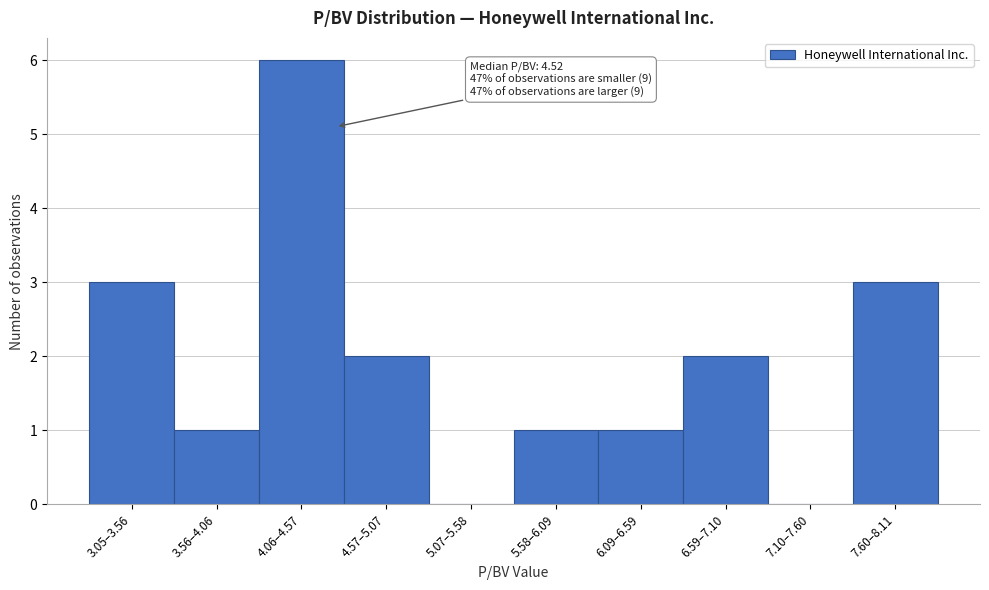

Reading left to right, transcribe all the data shown in this chart.

3.05–3.56=3	3.56–4.06=1	4.06–4.57=6	4.57–5.07=2	5.07–5.58=0	5.58–6.09=1	6.09–6.59=1	6.59–7.10=2	7.10–7.60=0	7.60–8.11=3